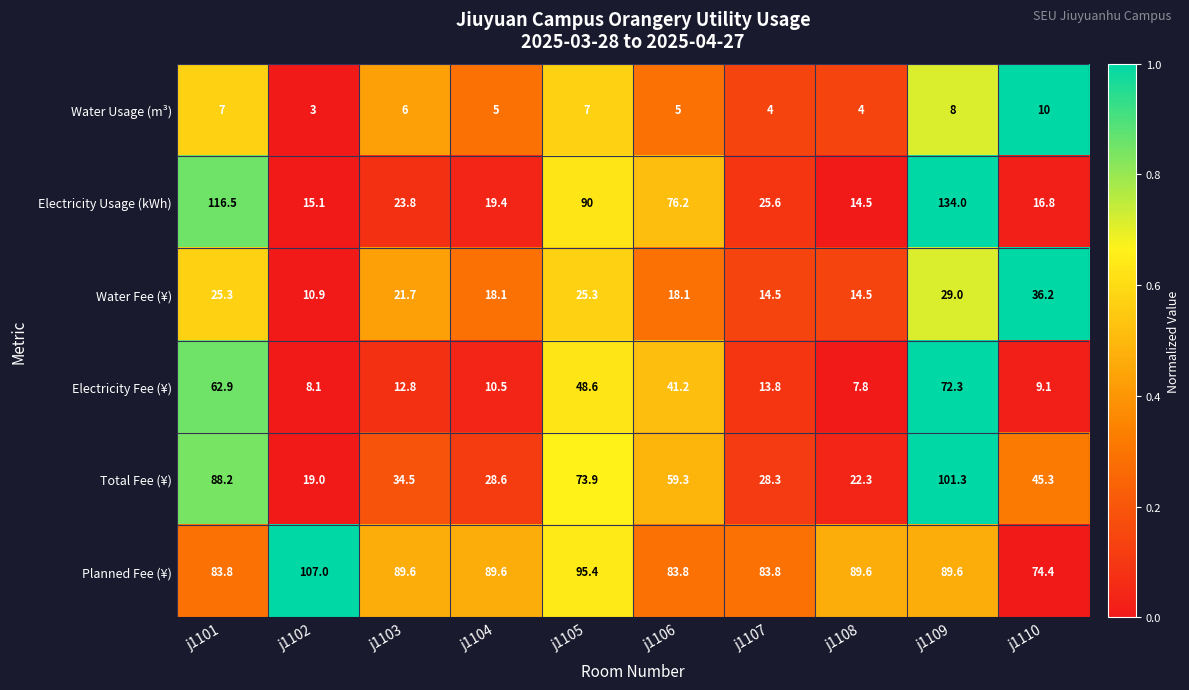

List the series in order of their peak value, lowest first.

Water Usage (m³), Water Fee (¥), Electricity Fee (¥), Total Fee (¥), Planned Fee (¥), Electricity Usage (kWh)